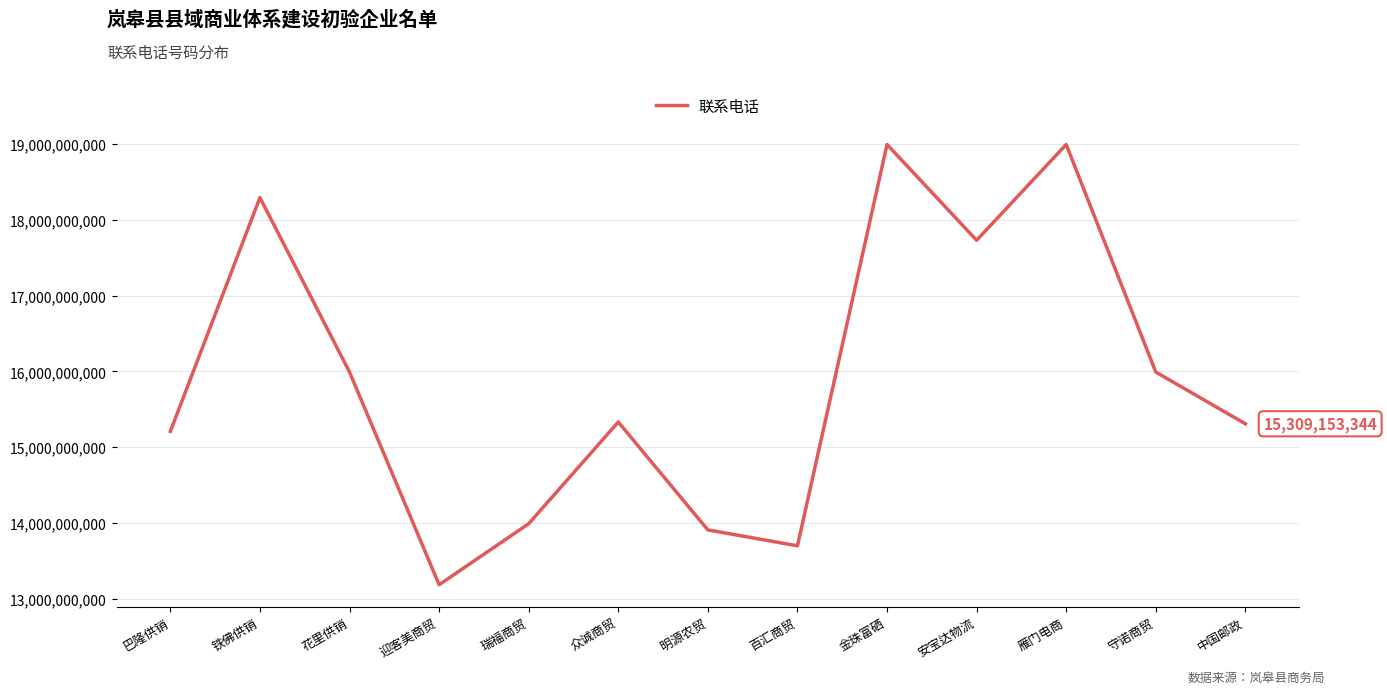

Where is the first local maximum?

铁佛供销